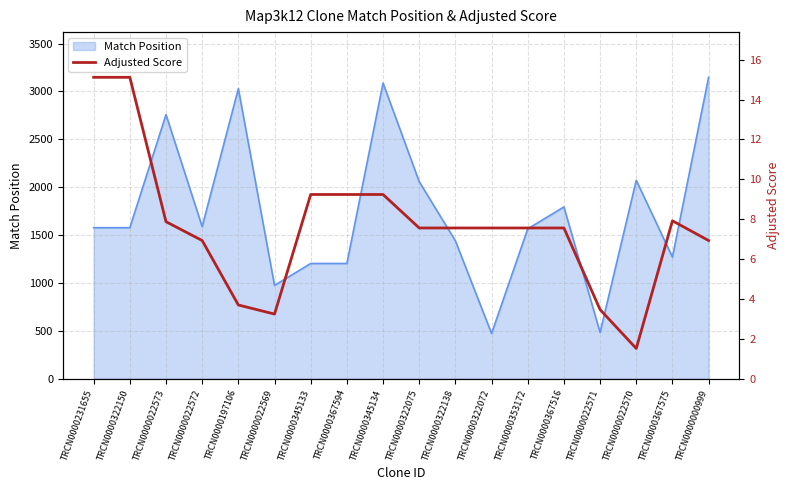

What is the minimum value shown in the chart?

1.5